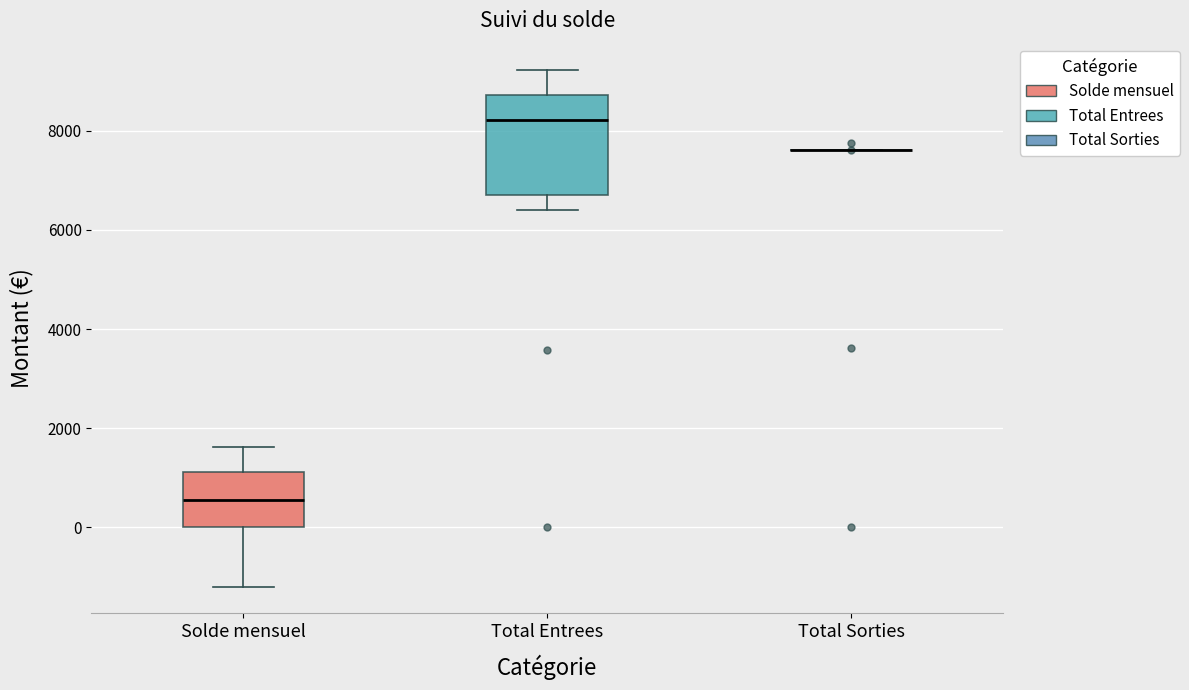

Reading left to right, transcribe this box plot: for each box, give where its median line is, the range the box spans, and where its two whiskers end, as read against the y-axis. The values are not printed on the chart, so give them approximately, as read against the axis.

Solde mensuel: median 600, box 0 to 1200, whiskers -1200 to 1600
Total Entrees: median 8200, box 6800 to 8800, whiskers 6400 to 9200
Total Sorties: box collapsed to a line at 7600, whiskers 7600 to 7600